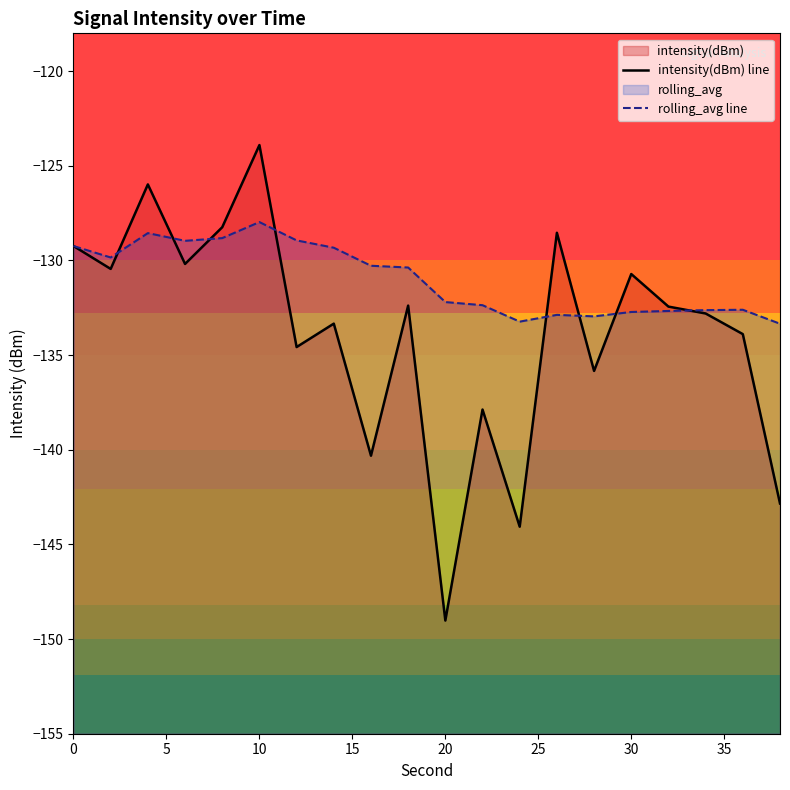

Which series changed the most between 10 and 15?

intensity(dBm) line